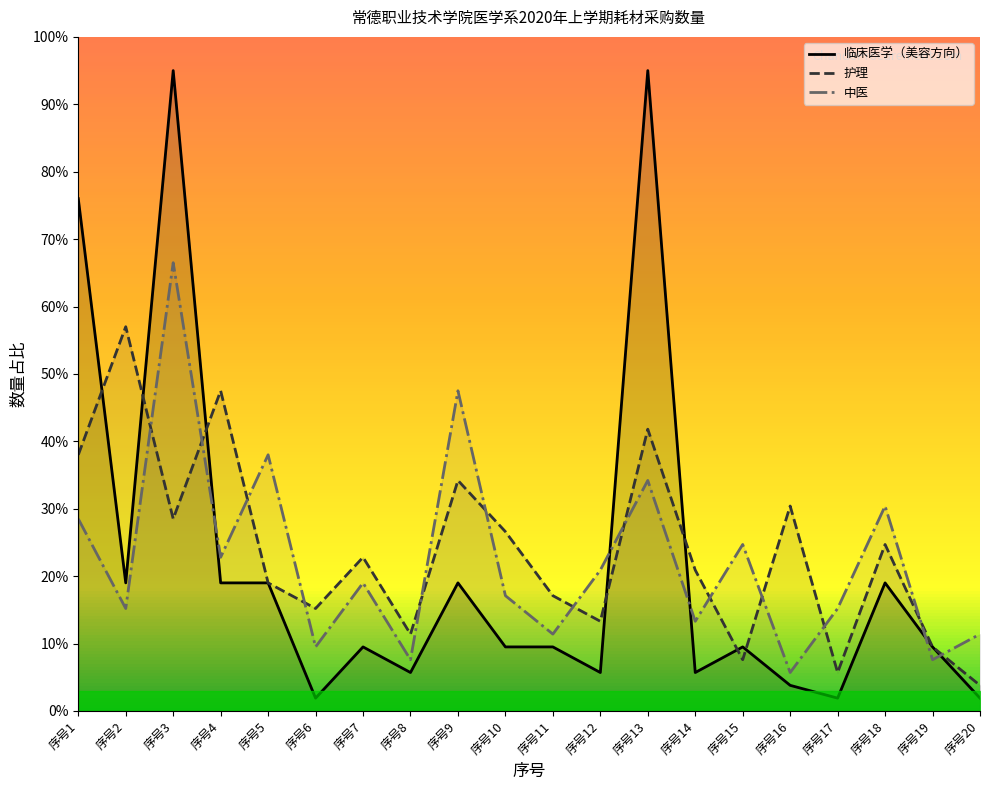

Rank the series by their average value, from lowest to highest.

临床医学（美容方向）, 中医, 护理